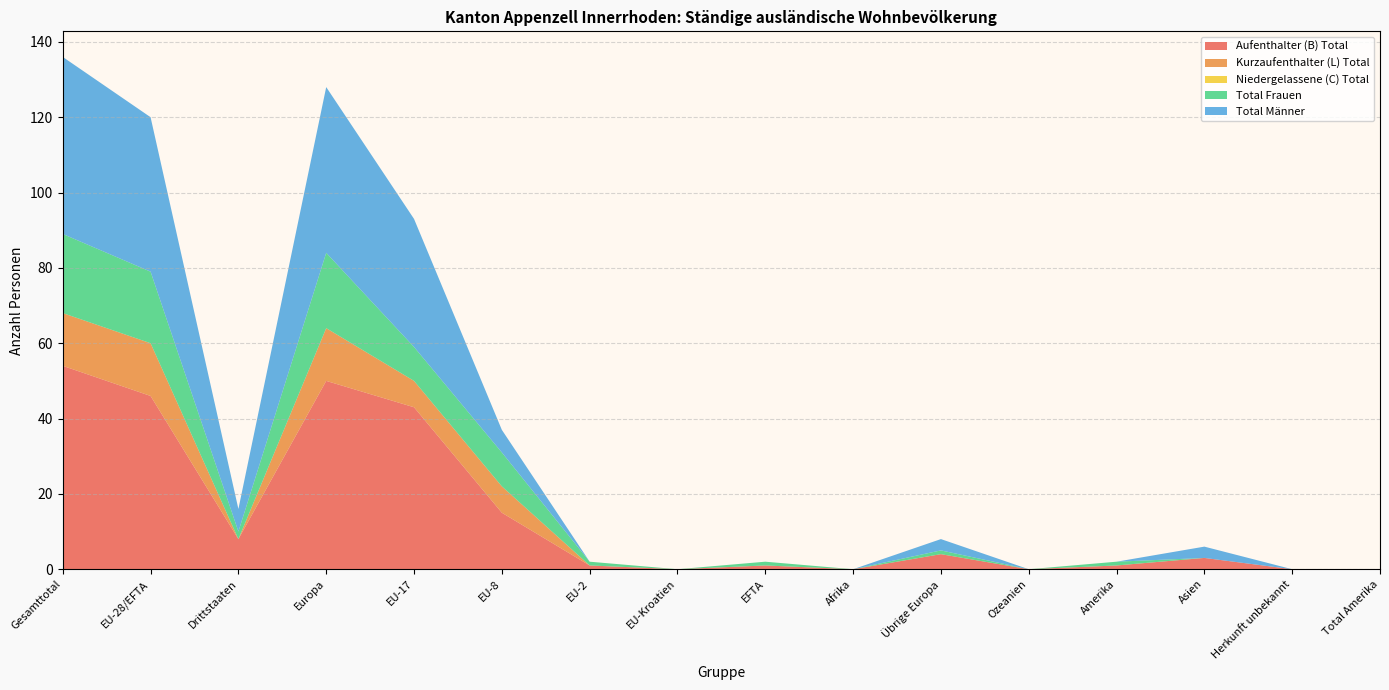

Reading left to right, transcribe all the data shown in this chart.

Aufenthalter (B) Total: Gesamttotal=54	EU-28/EFTA=46	Drittstaaten=8	Europa=50	EU-17=43	EU-8=15	EU-2=1	EU-Kroatien=0	EFTA=1	Afrika=0	Übrige Europa=4	Ozeanien=0	Amerika=1	Asien=3	Herkunft unbekannt=0	Total Amerika=0
Kurzaufenthalter (L) Total: Gesamttotal=14	EU-28/EFTA=14	Drittstaaten=0	Europa=14	EU-17=7	EU-8=7	EU-2=0	EU-Kroatien=0	EFTA=0	Afrika=0	Übrige Europa=0	Ozeanien=0	Amerika=0	Asien=0	Herkunft unbekannt=0	Total Amerika=0
Niedergelassene (C) Total: Gesamttotal=0	EU-28/EFTA=0	Drittstaaten=0	Europa=0	EU-17=0	EU-8=0	EU-2=0	EU-Kroatien=0	EFTA=0	Afrika=0	Übrige Europa=0	Ozeanien=0	Amerika=0	Asien=0	Herkunft unbekannt=0	Total Amerika=0
Total Frauen: Gesamttotal=21	EU-28/EFTA=19	Drittstaaten=2	Europa=20	EU-17=9	EU-8=9	EU-2=1	EU-Kroatien=0	EFTA=1	Afrika=0	Übrige Europa=1	Ozeanien=0	Amerika=1	Asien=0	Herkunft unbekannt=0	Total Amerika=0
Total Männer: Gesamttotal=47	EU-28/EFTA=41	Drittstaaten=6	Europa=44	EU-17=34	EU-8=6	EU-2=0	EU-Kroatien=0	EFTA=0	Afrika=0	Übrige Europa=3	Ozeanien=0	Amerika=0	Asien=3	Herkunft unbekannt=0	Total Amerika=0